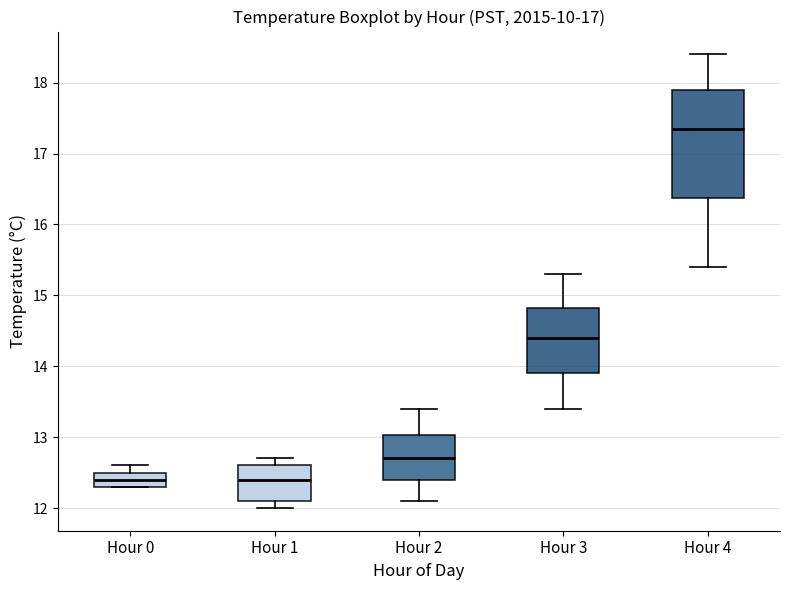

Reading left to right, read every box against the y-axis: the position of its median line, the range the box covers, and the ends of its whiskers. The values are not printed on the chart, so give them approximately, as read against the axis.

Hour 0: median 12.4, box 12.3 to 12.5, whiskers 12.3 to 12.6
Hour 1: median 12.4, box 12.1 to 12.6, whiskers 12.0 to 12.7
Hour 2: median 12.7, box 12.4 to 13.0, whiskers 12.1 to 13.4
Hour 3: median 14.4, box 13.9 to 14.8, whiskers 13.4 to 15.3
Hour 4: median 17.4, box 16.4 to 17.9, whiskers 15.4 to 18.4